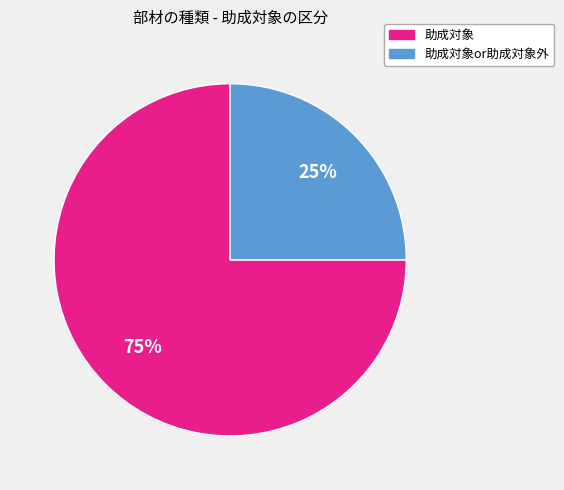

To the nearest percent, what is the difference between the largest and smallest slice percentages?

50%